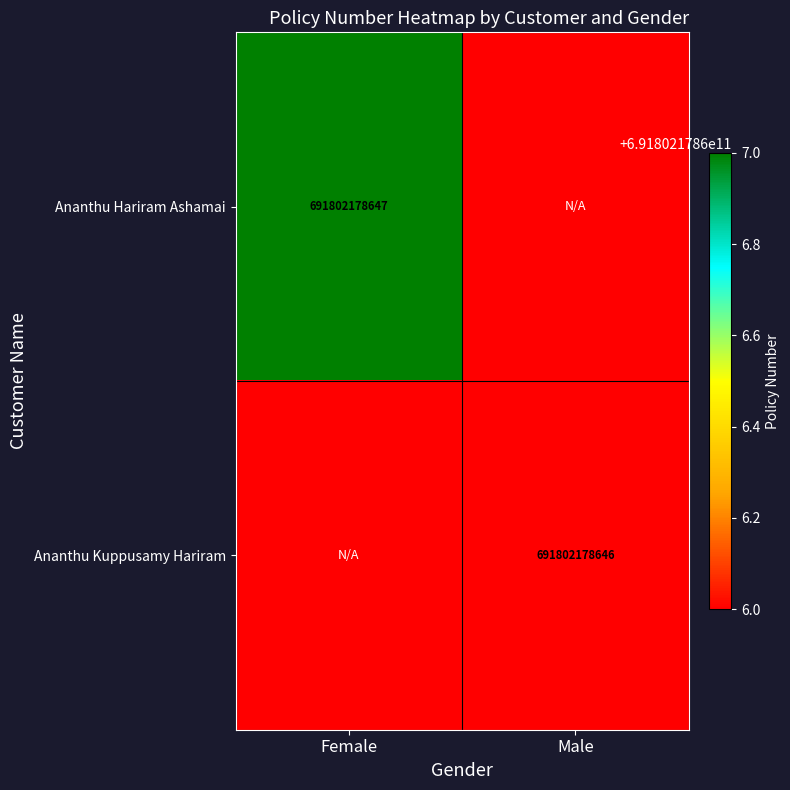

At which category is the sum across all series the highest?

Female